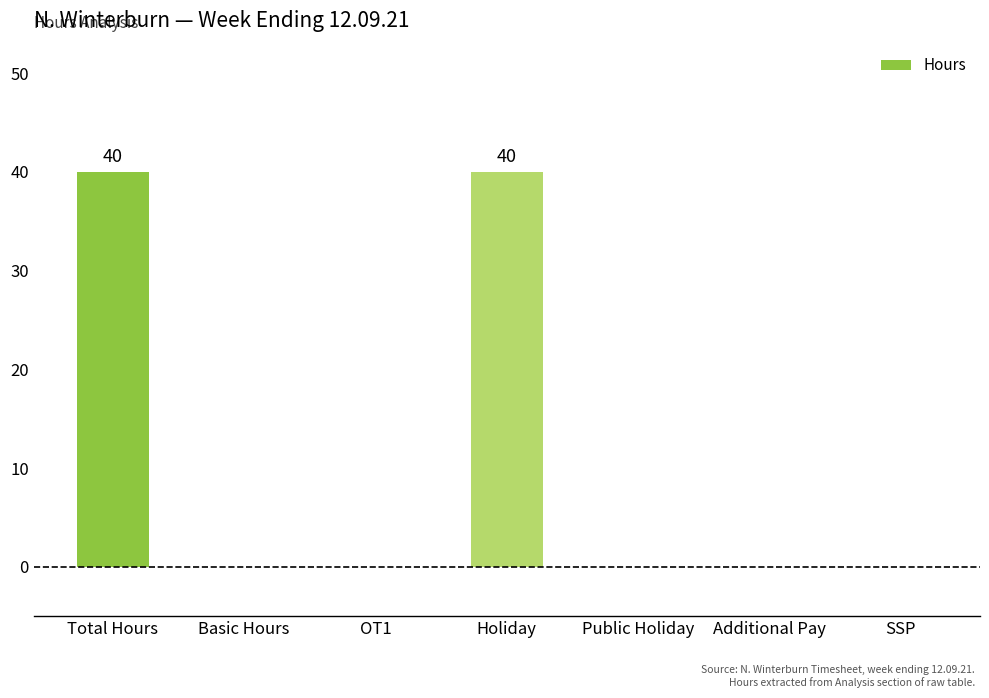

What is the maximum value shown in the chart?

40